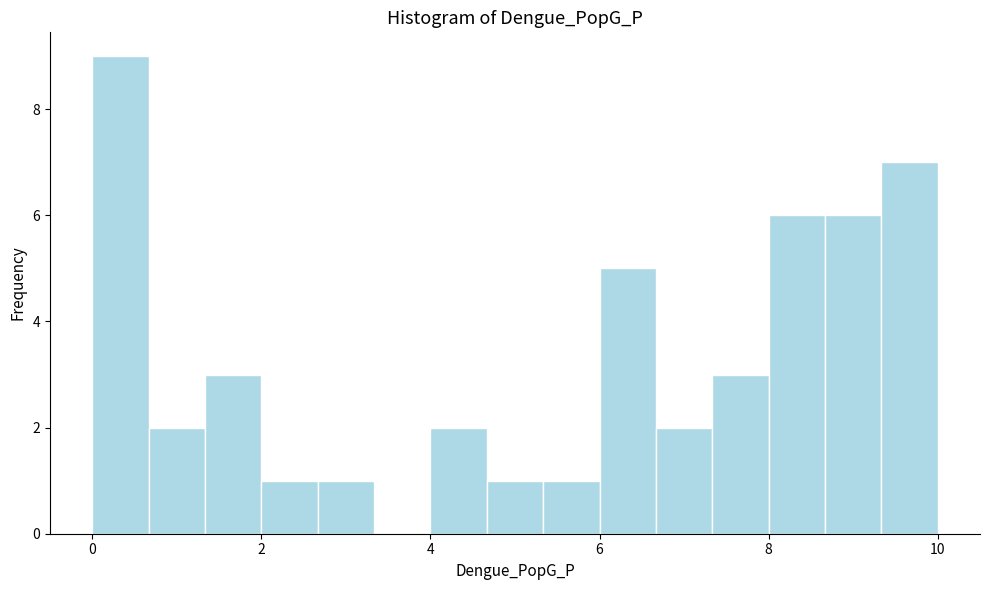

Read against the x-axis, roughly where is the centre of the tallest bar?

0.4